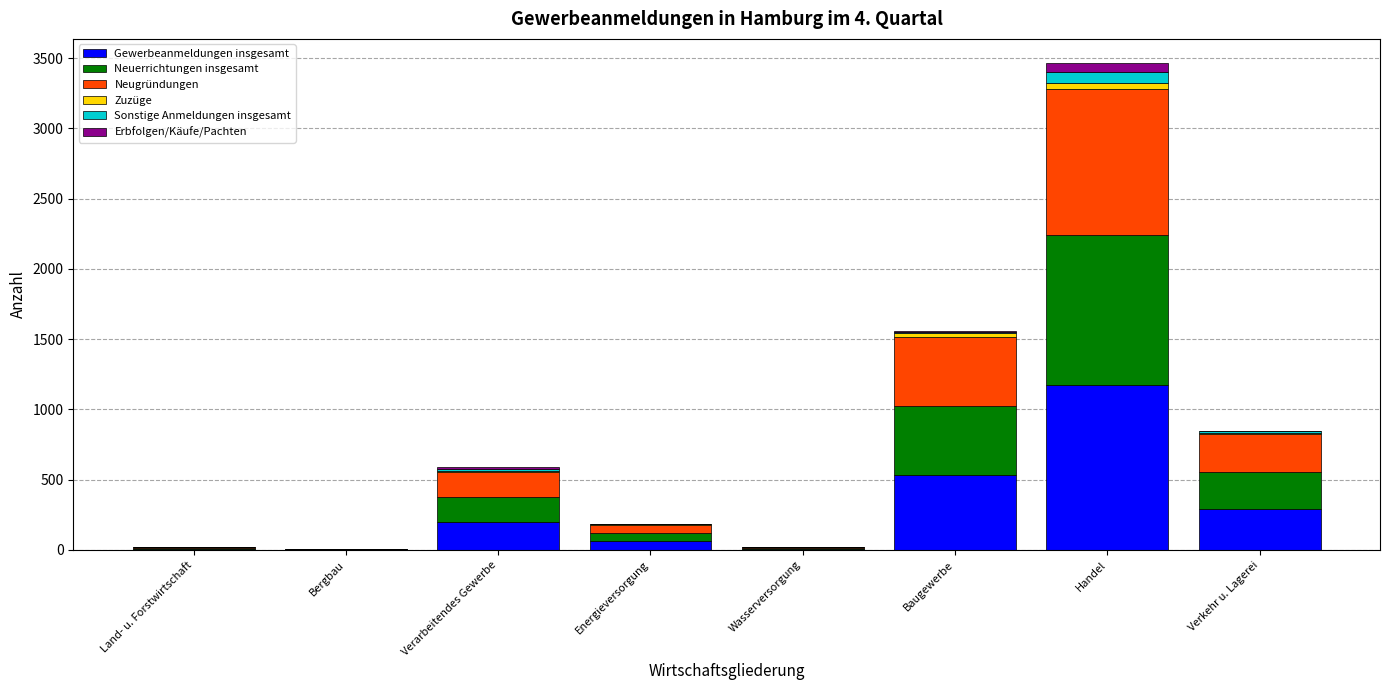

At which category is the sum across all series the highest?

Handel